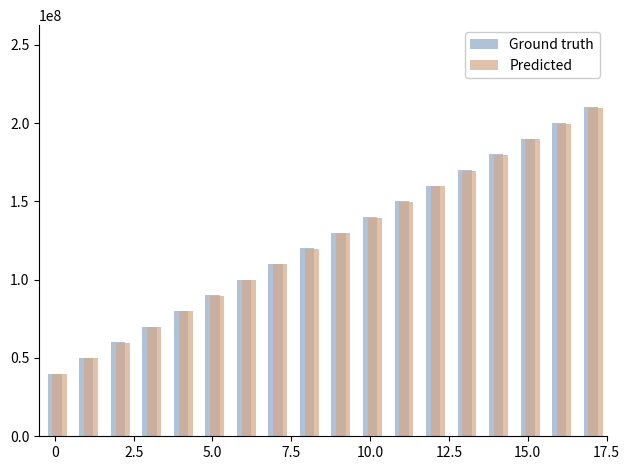

Is it true that Ground truth equals 49767153.7 at 15?

False